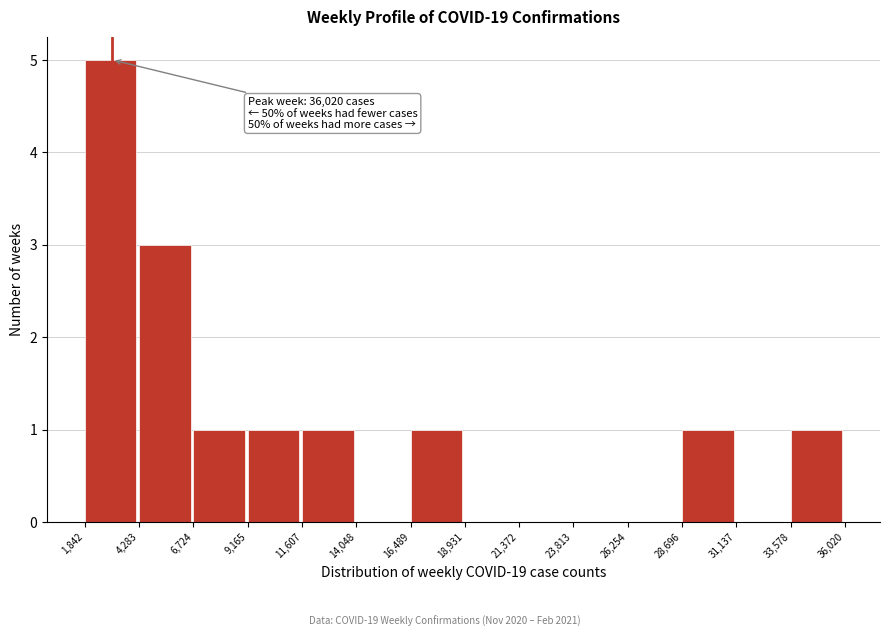

Over which range of the x-axis is the bar tallest?

1,842 to 4,283